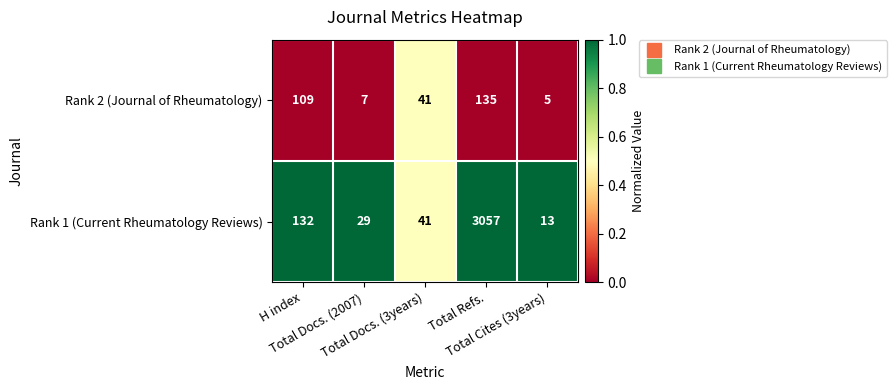

List the series in order of their peak value, lowest first.

Rank 2 (Journal of Rheumatology), Rank 1 (Current Rheumatology Reviews)